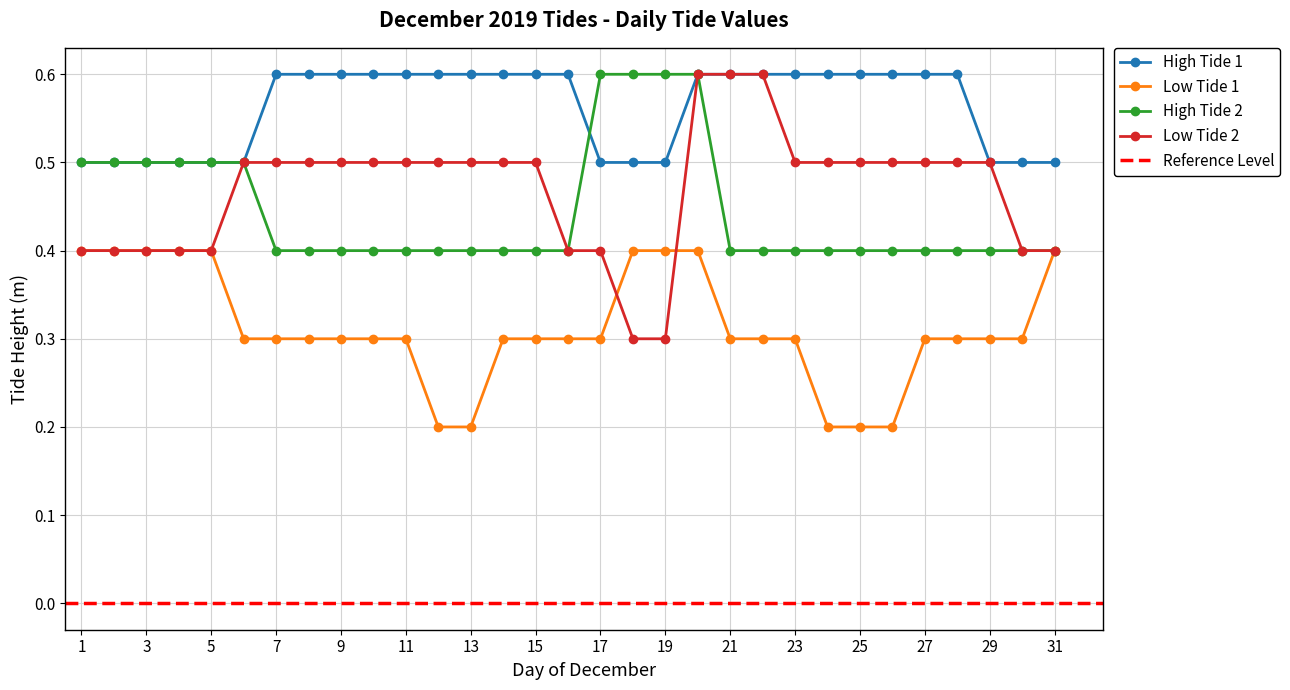

True or false: Low Tide 2 and High Tide 1 intersect in this chart.

False